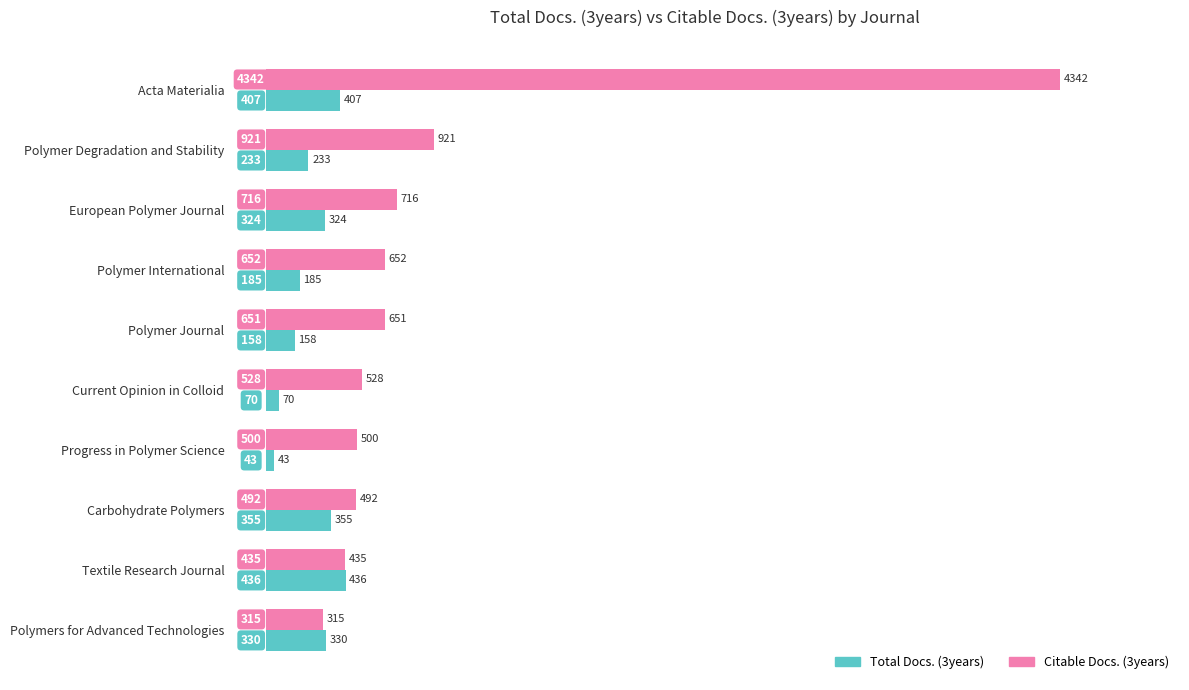

Between Polymer Journal and Progress in Polymer Science, which series saw the biggest shift?

Citable Docs. (3years)